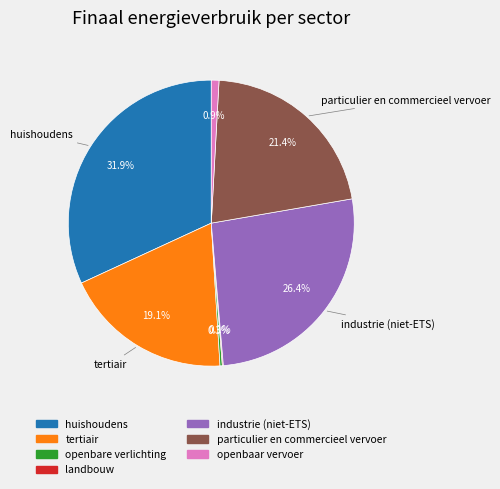

Does openbaar vervoer account for over 50% of the chart?

No